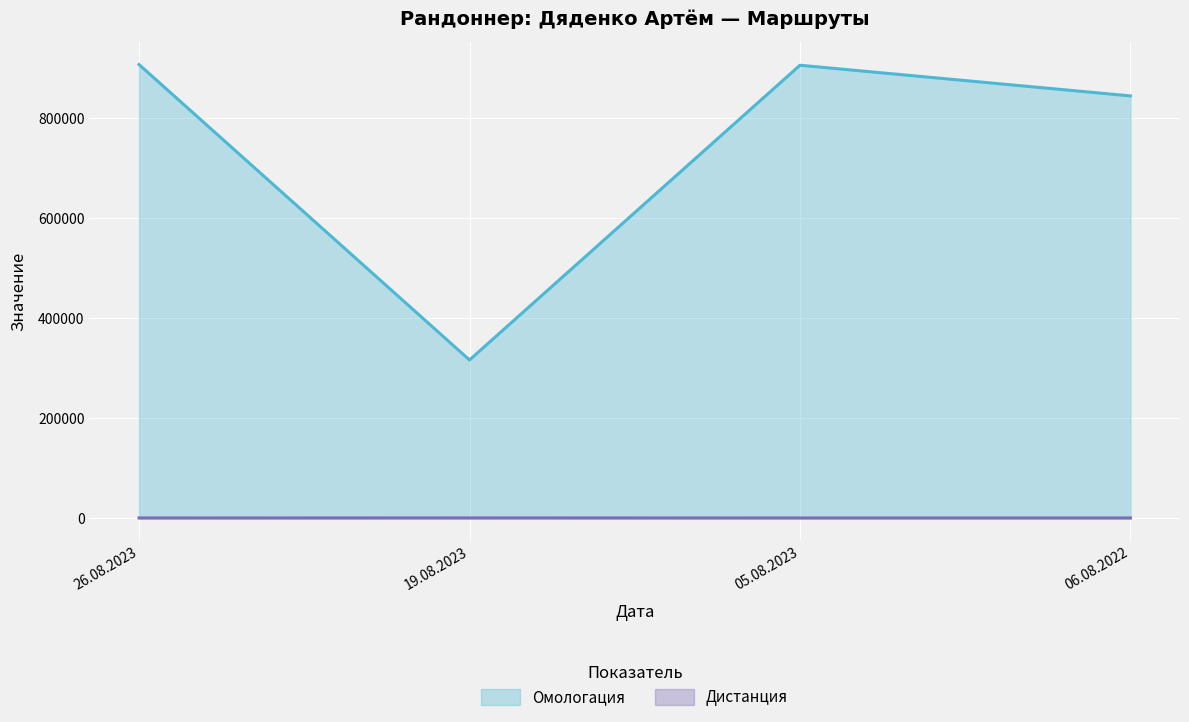

Reading right to left, extract all data points from this chart.

Омологация: 06.08.2022=844751	05.08.2023=906152	19.08.2023=316361	26.08.2023=907539
Дистанция: 06.08.2022=200	05.08.2023=200	19.08.2023=300	26.08.2023=200